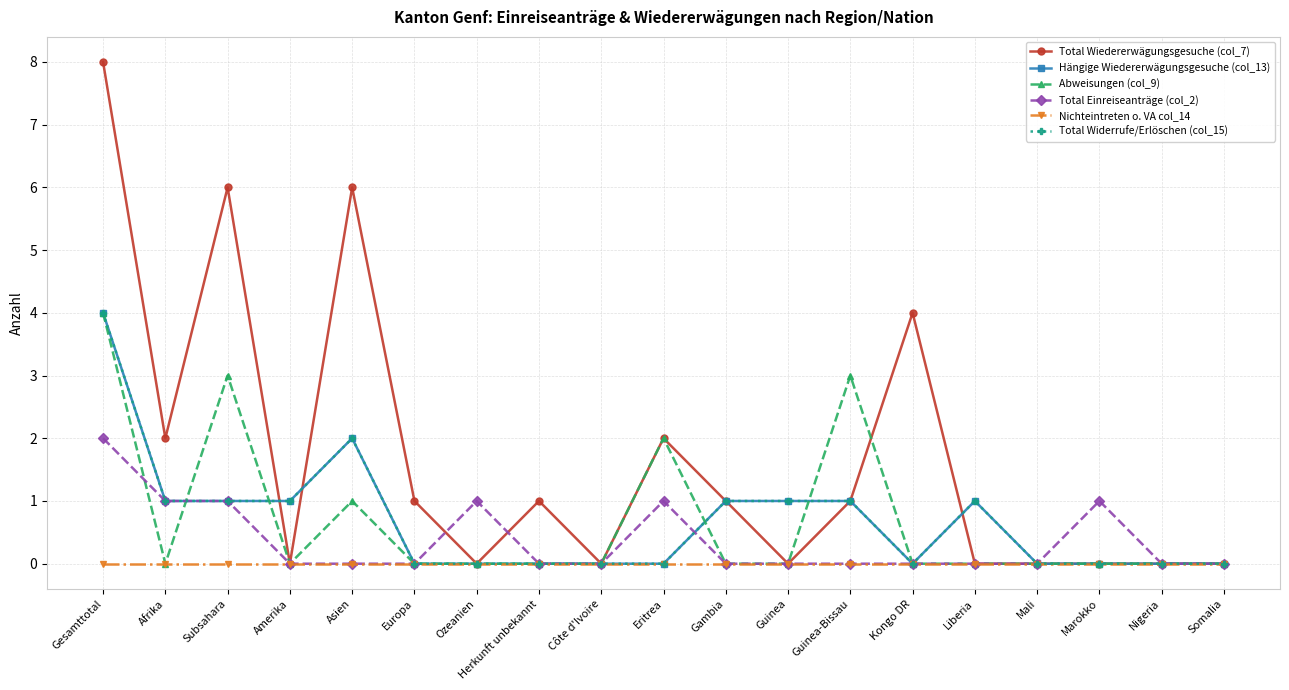

Read the Abweisungen (col_9) value at Eritrea.

2